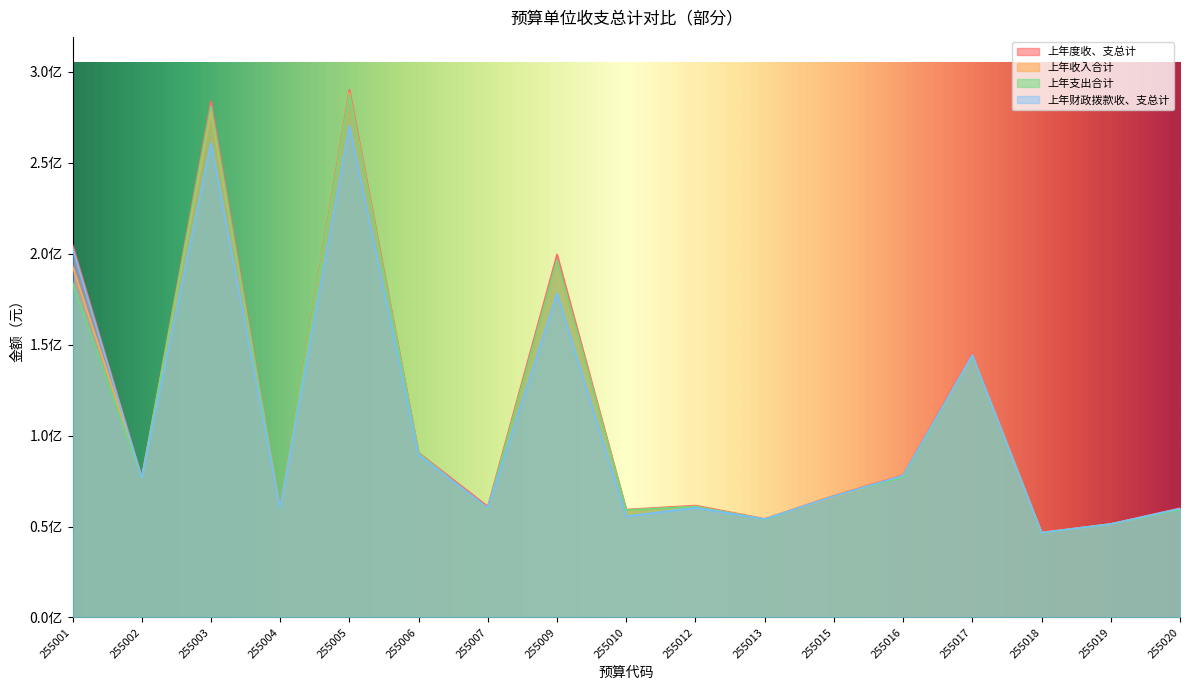

What is the difference between the maximum and minimum values in the 上年收入合计 series?

241864435.7